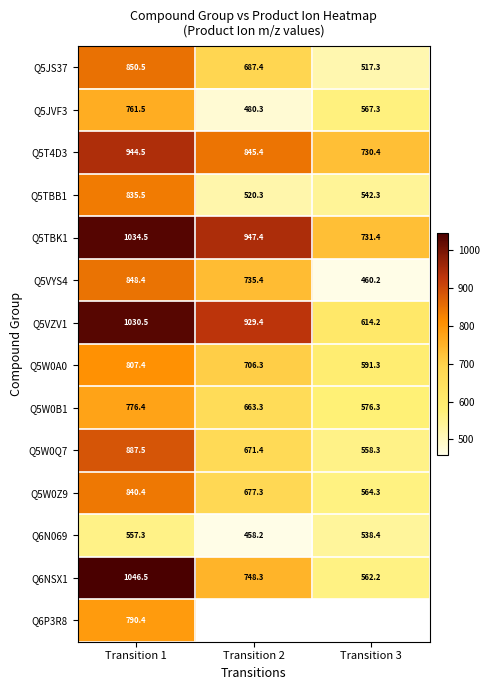

The value of Q5JS37 at Transition 3 is 517.3. True or false?

True